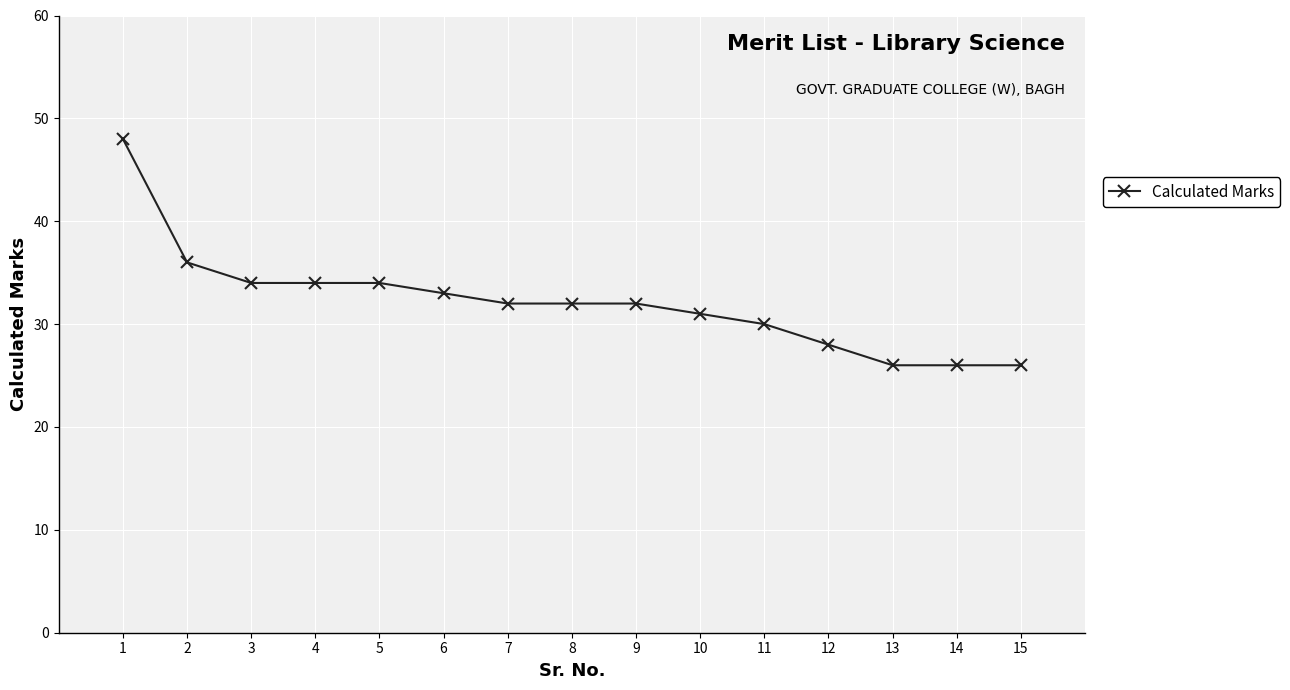

What is the sum of all values?

482